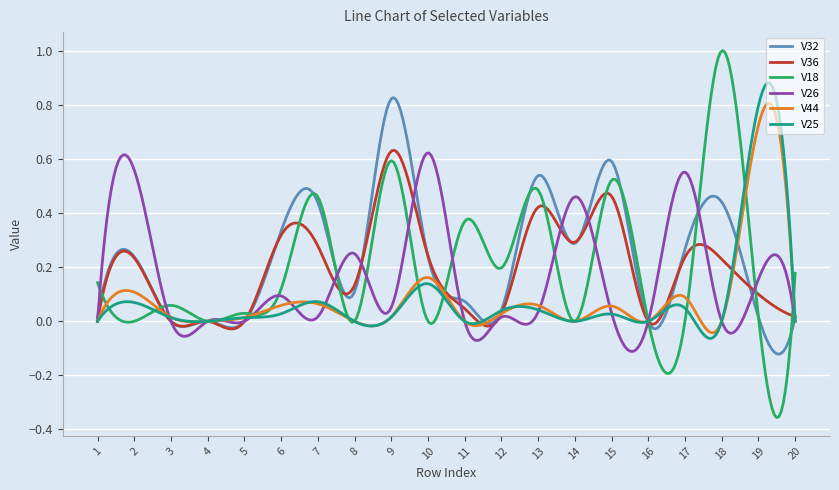

Which series has the widest spread of values?

V18